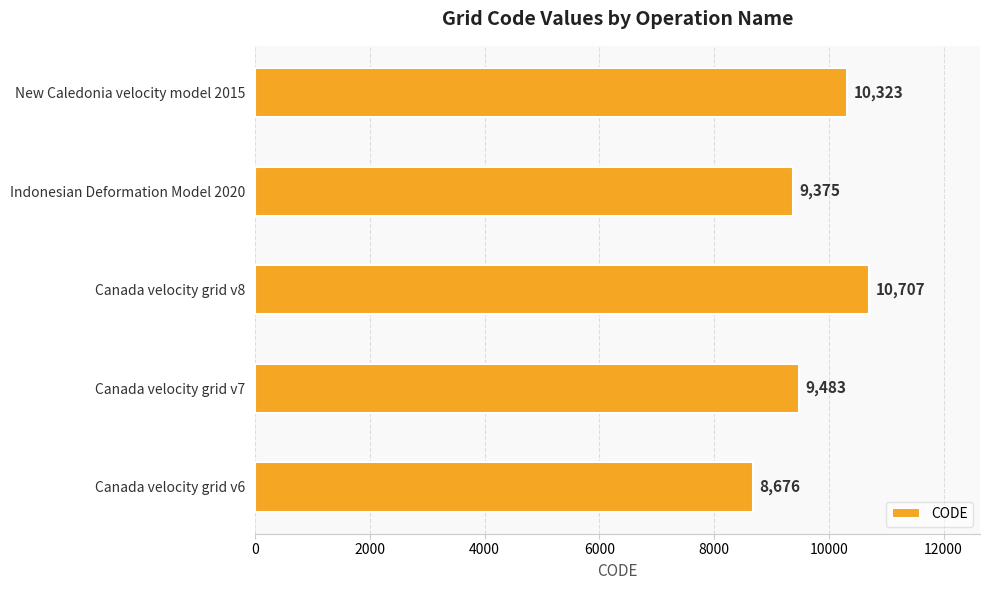

At which label is the value closest to 9691?

Canada velocity grid v7